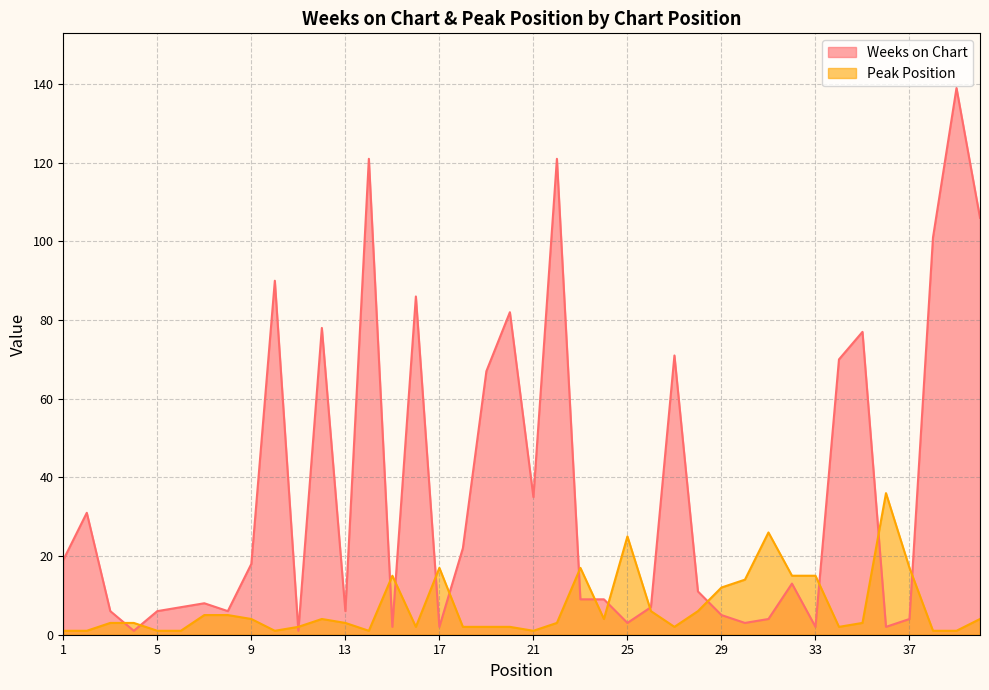

What are all the series names shown in the legend?

Weeks on Chart, Peak Position